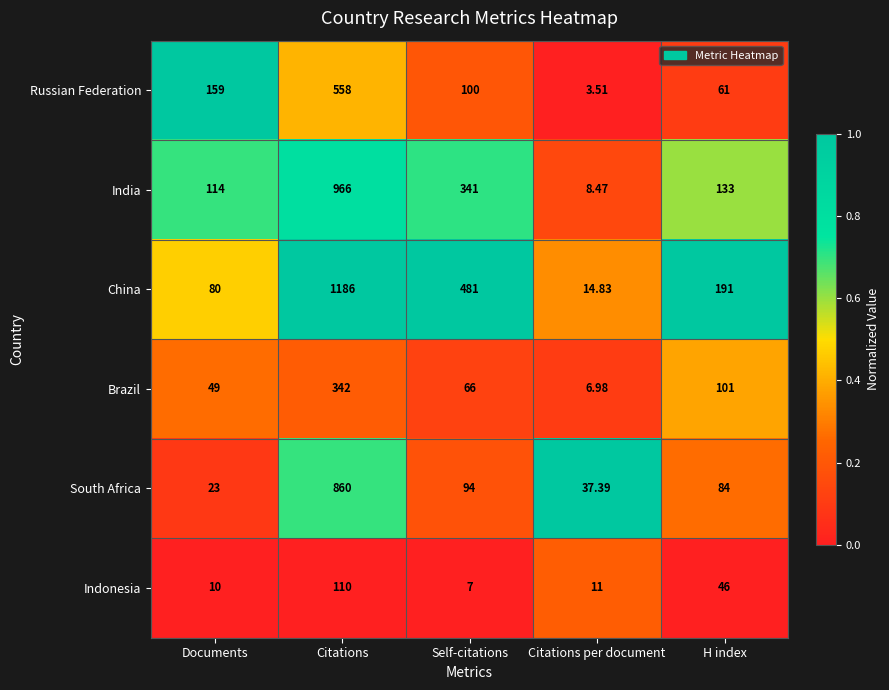

Rank the series at Citations from lowest to highest value.

Indonesia, Brazil, Russian Federation, South Africa, India, China